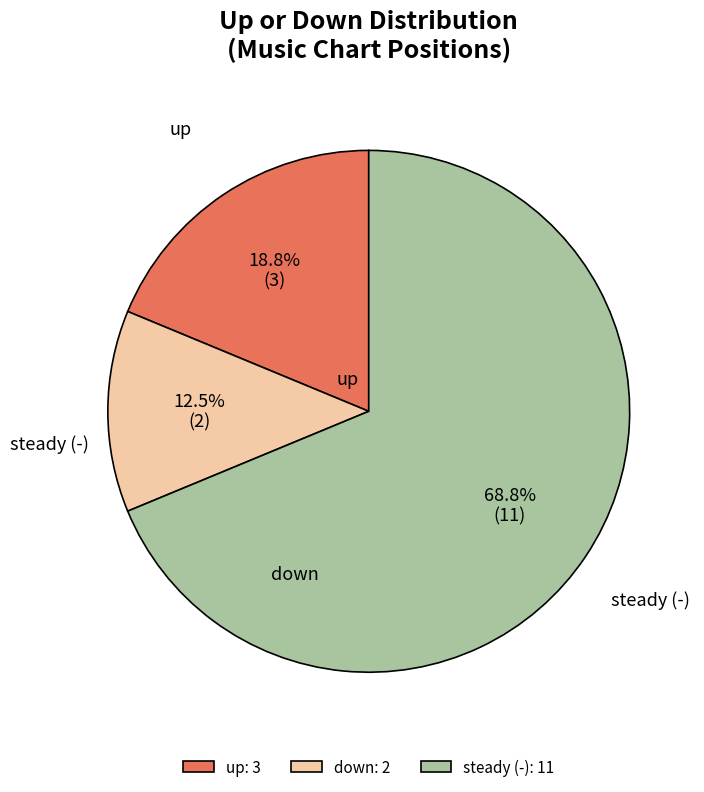

Does steady (-): 11 account for over 50% of the chart?

Yes